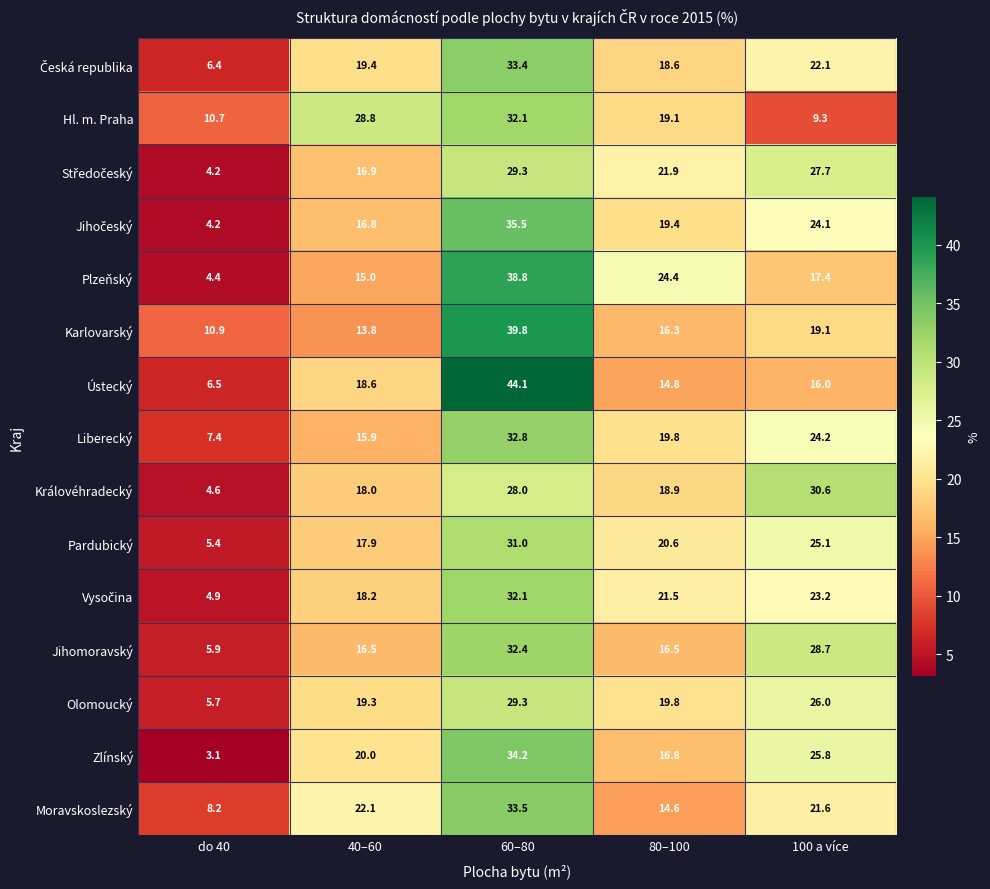

The value of Ústecký at 80–100 is 20.7. True or false?

False